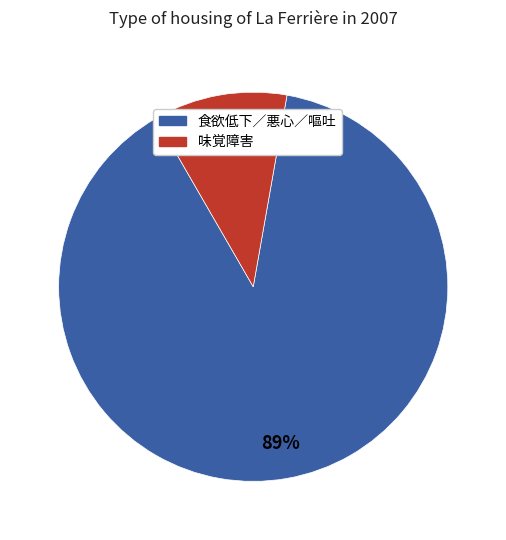

Is there a majority slice in this chart?

Yes